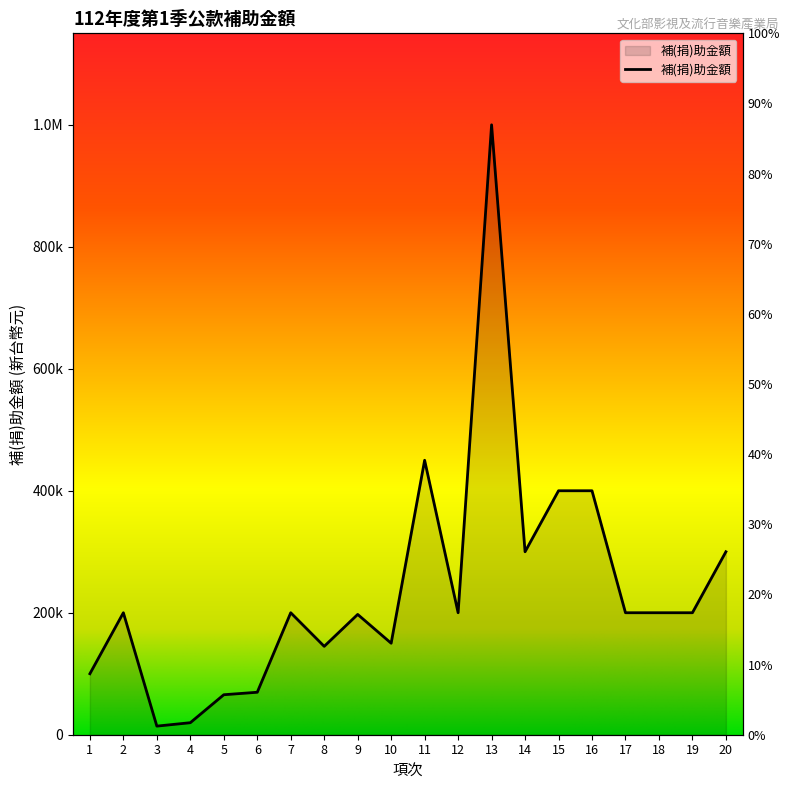

Approximately how many times larger is the value at 7 compared to 14?

0.7